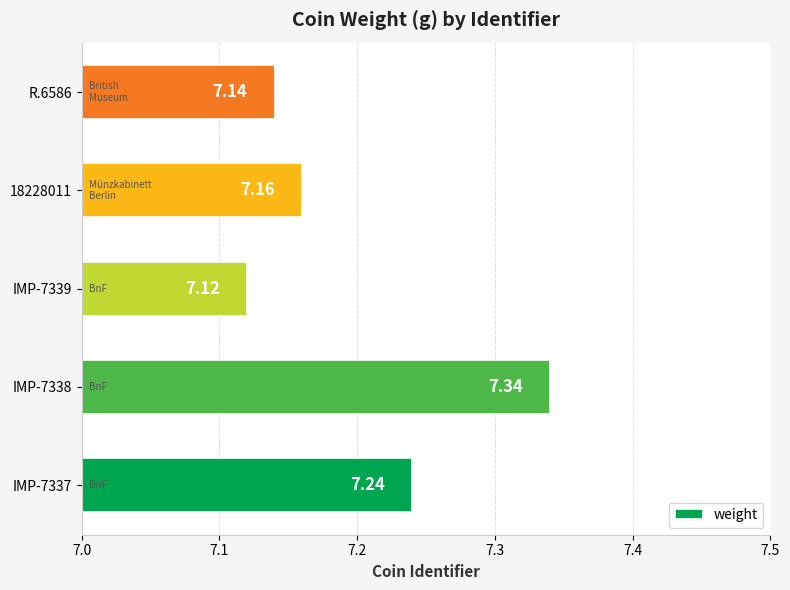

What is the ratio of the value at IMP-7338 to the value at 18228011?

1.0